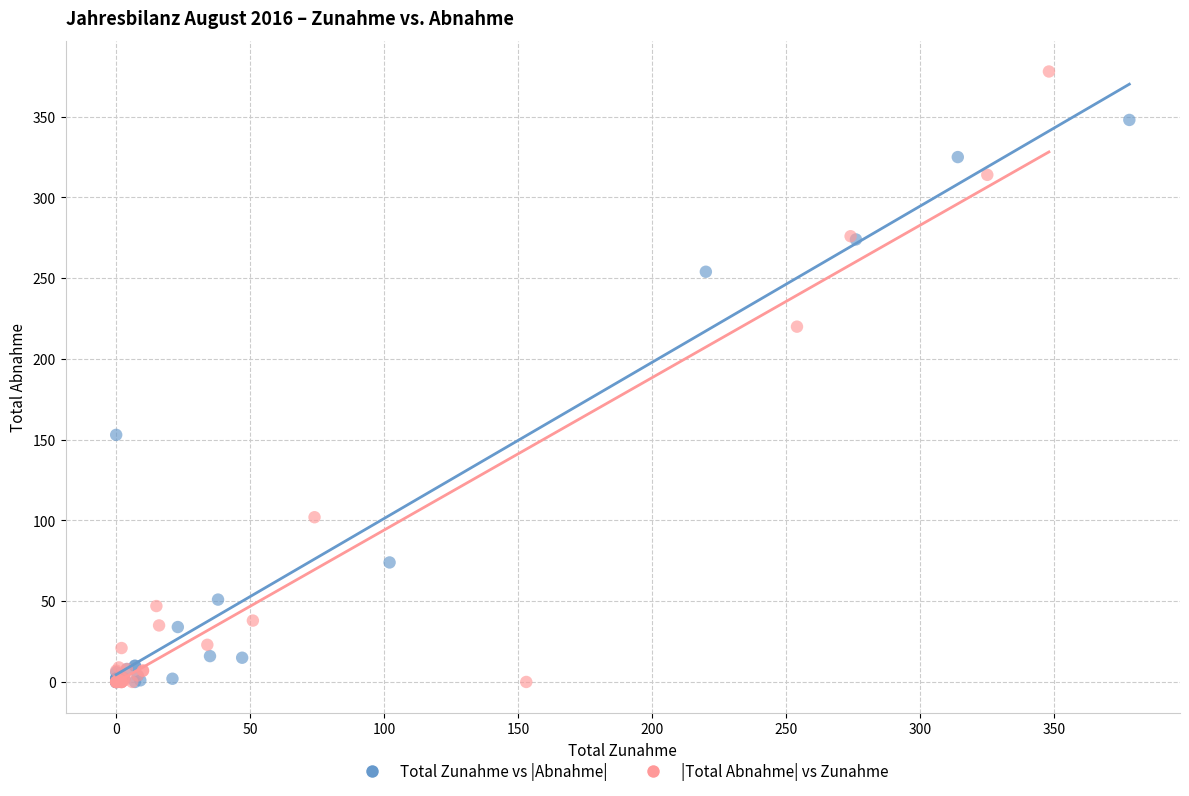

Which series contains the highest Y value?

|Total Abnahme| vs Zunahme